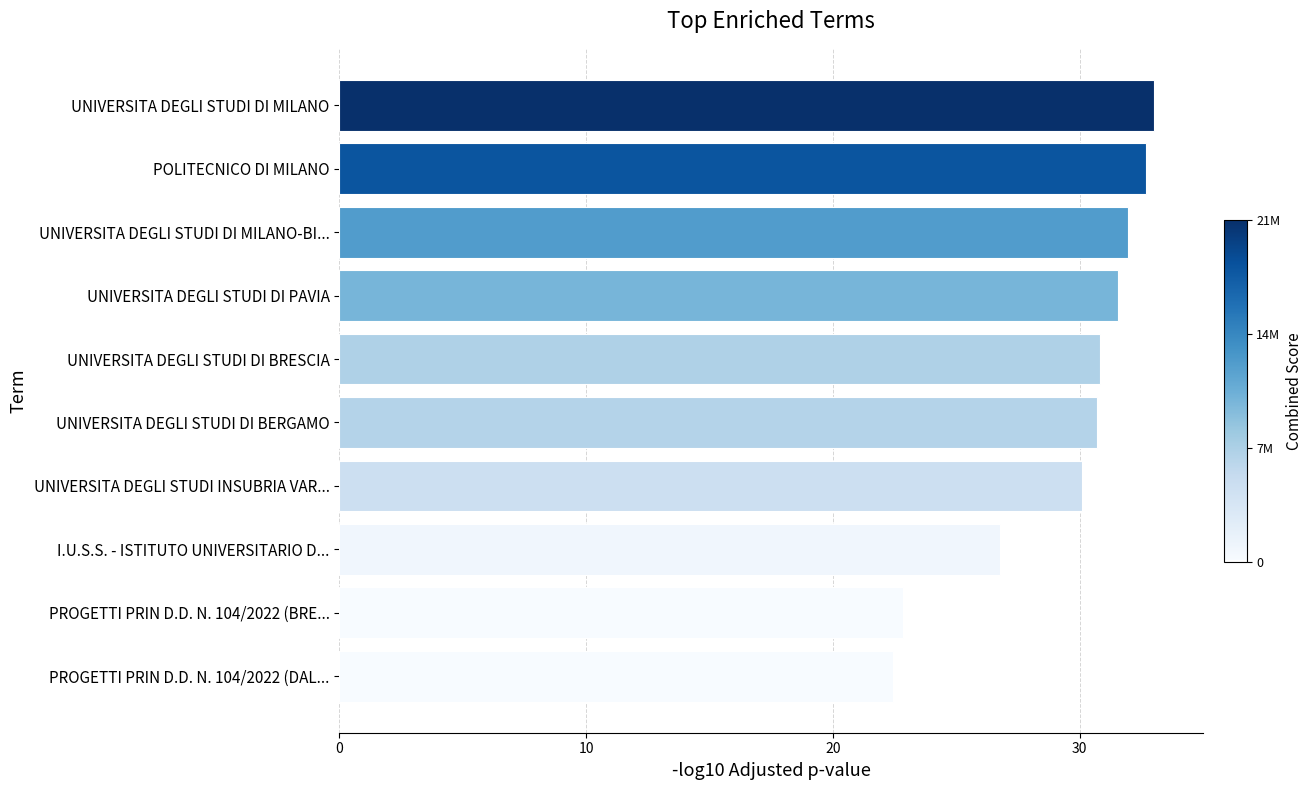

What is the difference between the values at UNIVERSITA DEGLI STUDI DI MILANO and PROGETTI PRIN D.D. N. 104/2022 (DAL...?

10.5